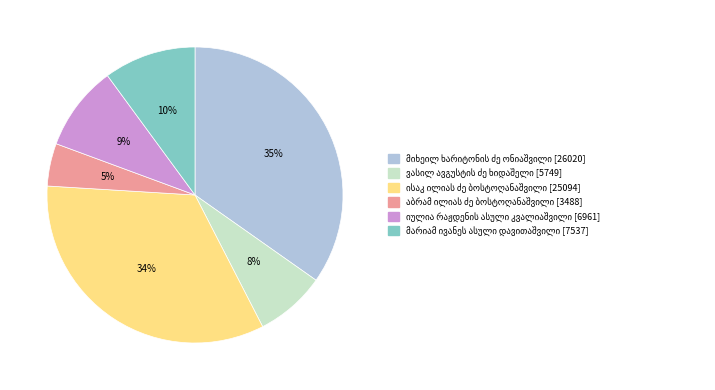

To the nearest percent, what is the average slice percentage?

17%